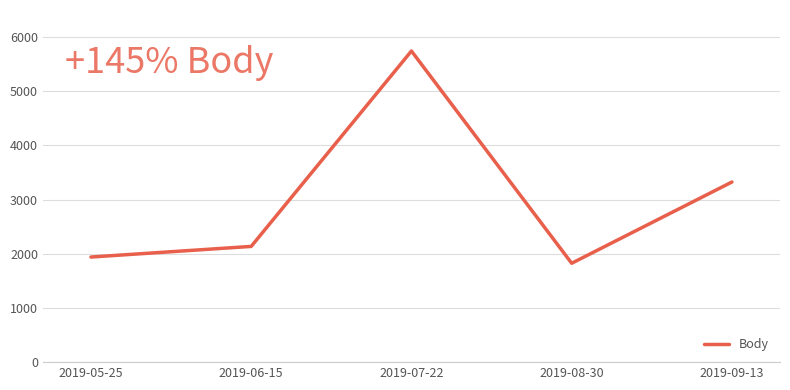

Reading left to right, extract all data points from this chart.

1940	2136	5743	1825	3325